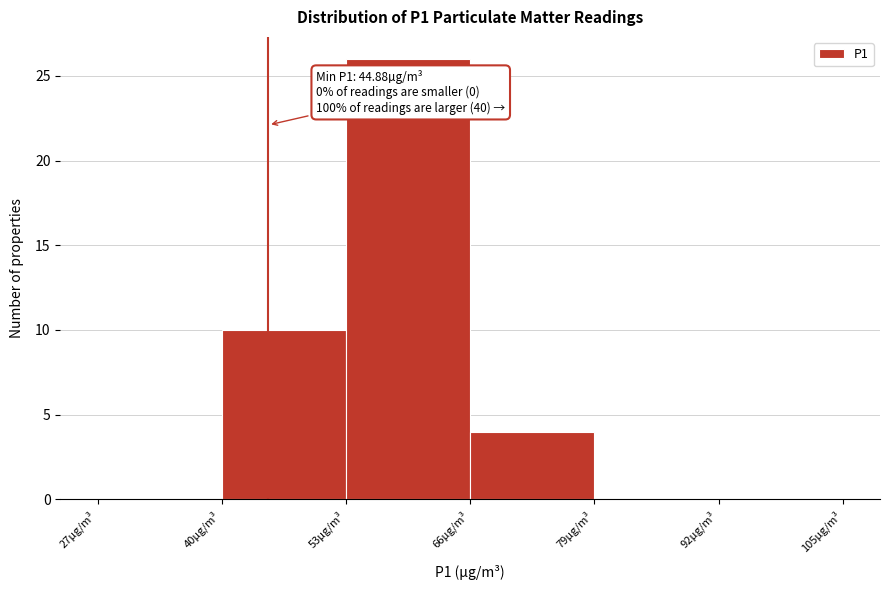

Which range on the x-axis has the tallest bar?

53 to 66